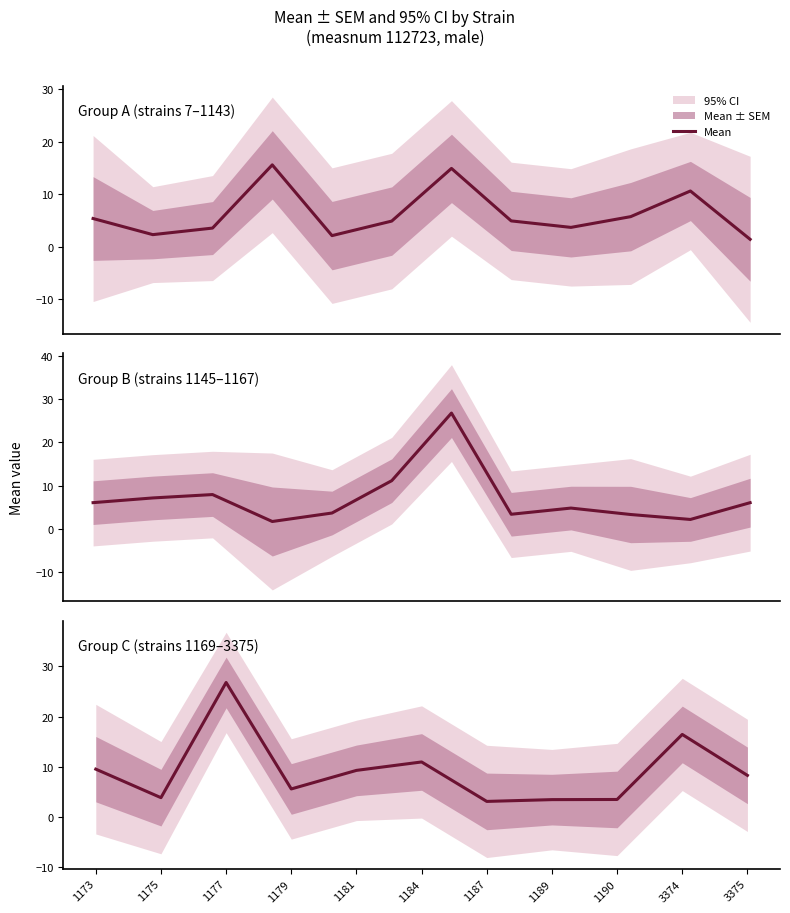

How many values exceed 8?

6